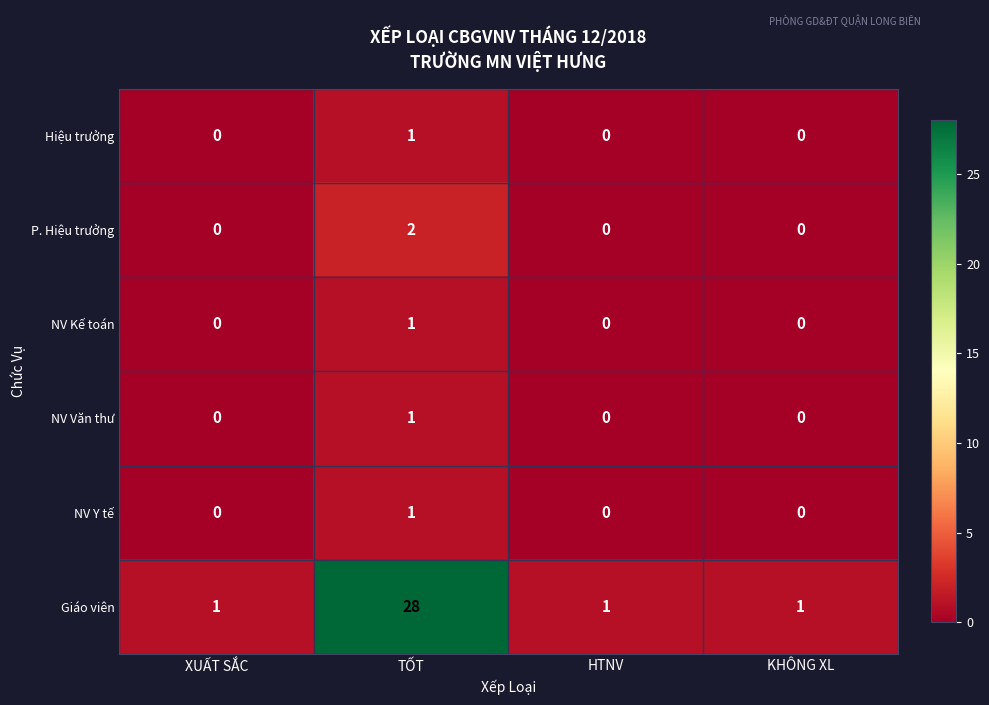

How many P. Hiệu trưởng values are between 0 and 2?

4